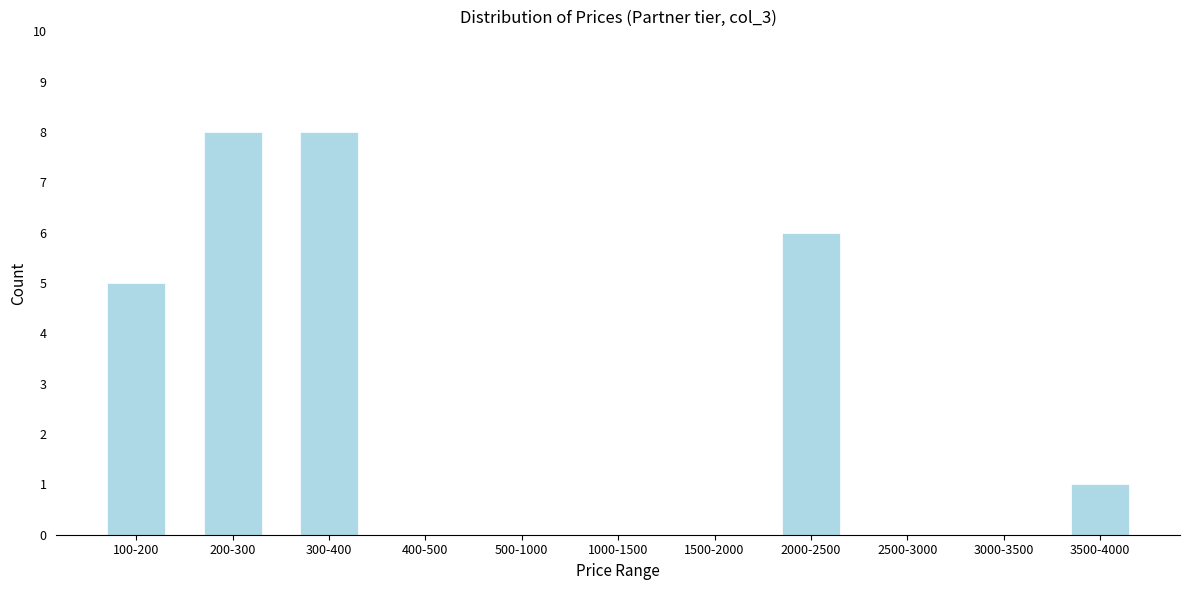

Reading left to right, extract all data points from this chart.

100-200=5	200-300=8	300-400=8	400-500=0	500-1000=0	1000-1500=0	1500-2000=0	2000-2500=6	2500-3000=0	3000-3500=0	3500-4000=1